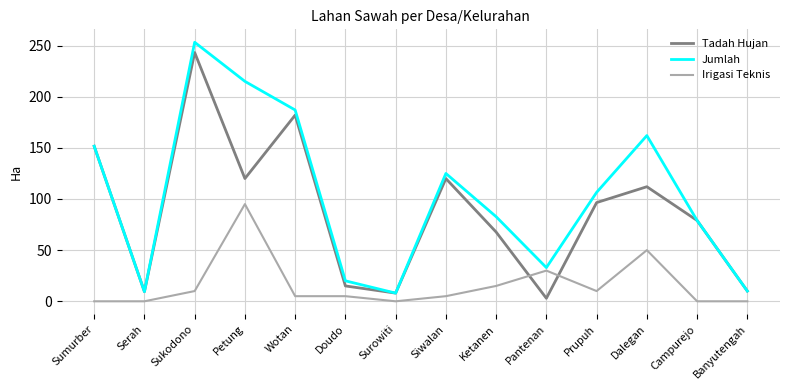

In Tadah Hujan, how many points are lower than both neighbors (excluding endpoints)?

4